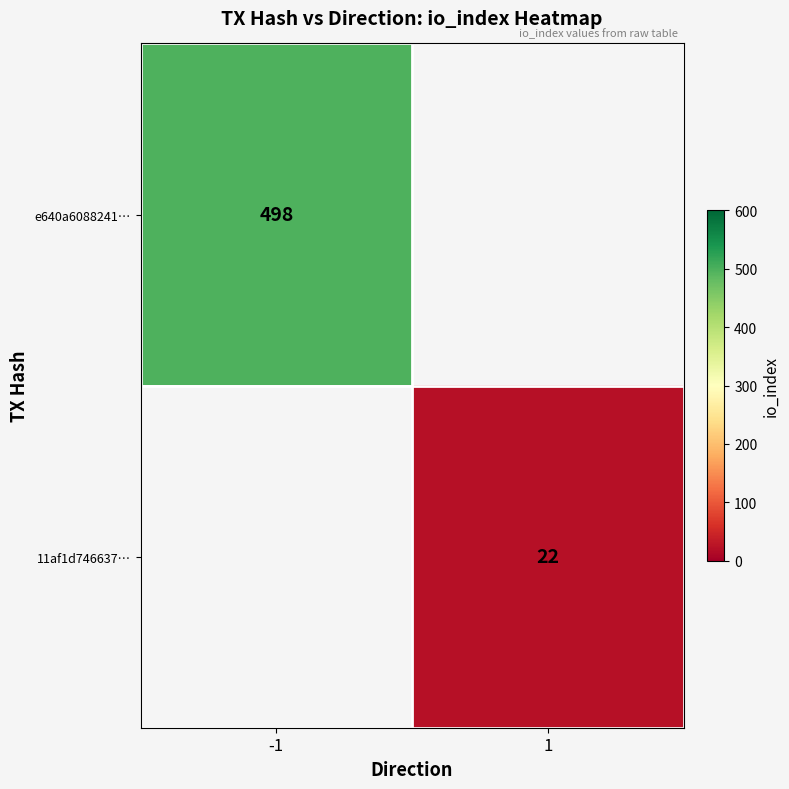

Is the value of 11af1d746637… at 1 greater than the value of e640a6088241… at -1?

No